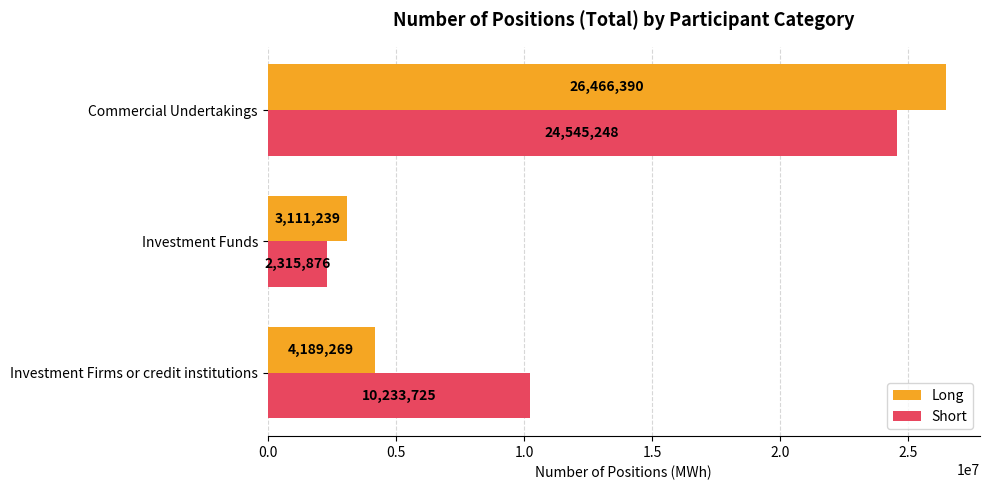

At which label is Short closest to 13430562?

Investment Firms or credit institutions